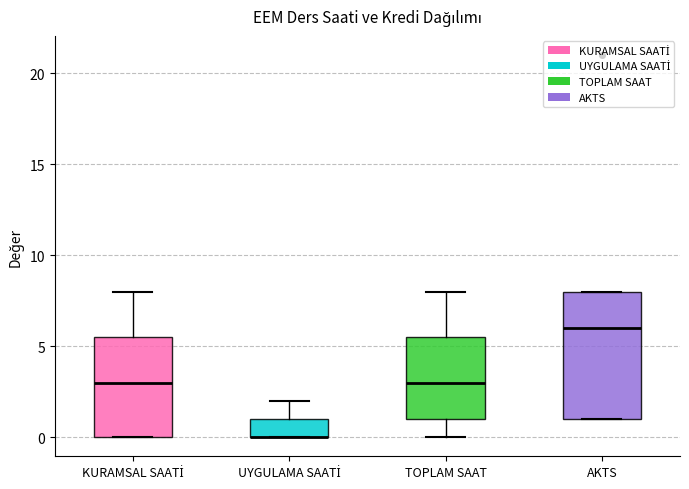

Comparing the boxes themselves (not the whiskers), which one is the tallest?

AKTS